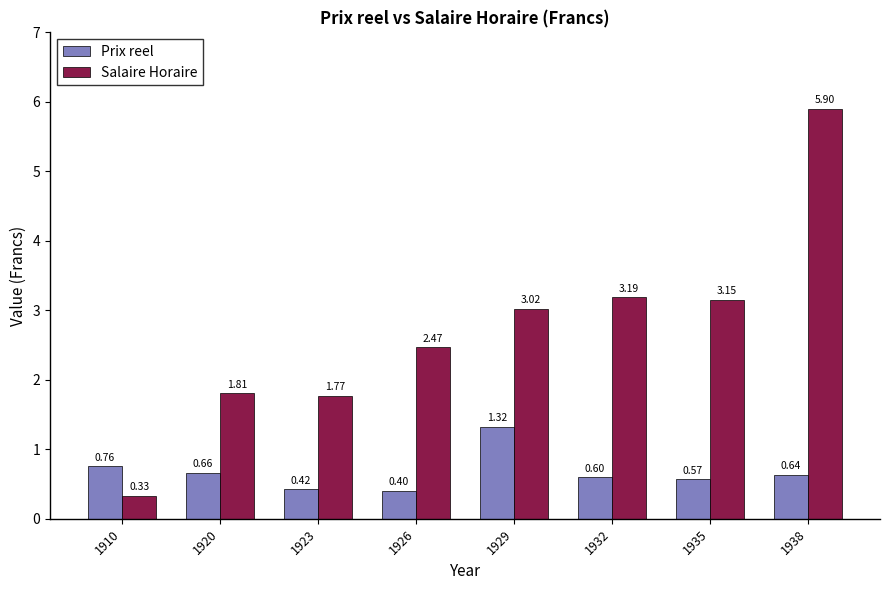

What is the difference between the maximum and minimum values in the Prix reel series?

0.9